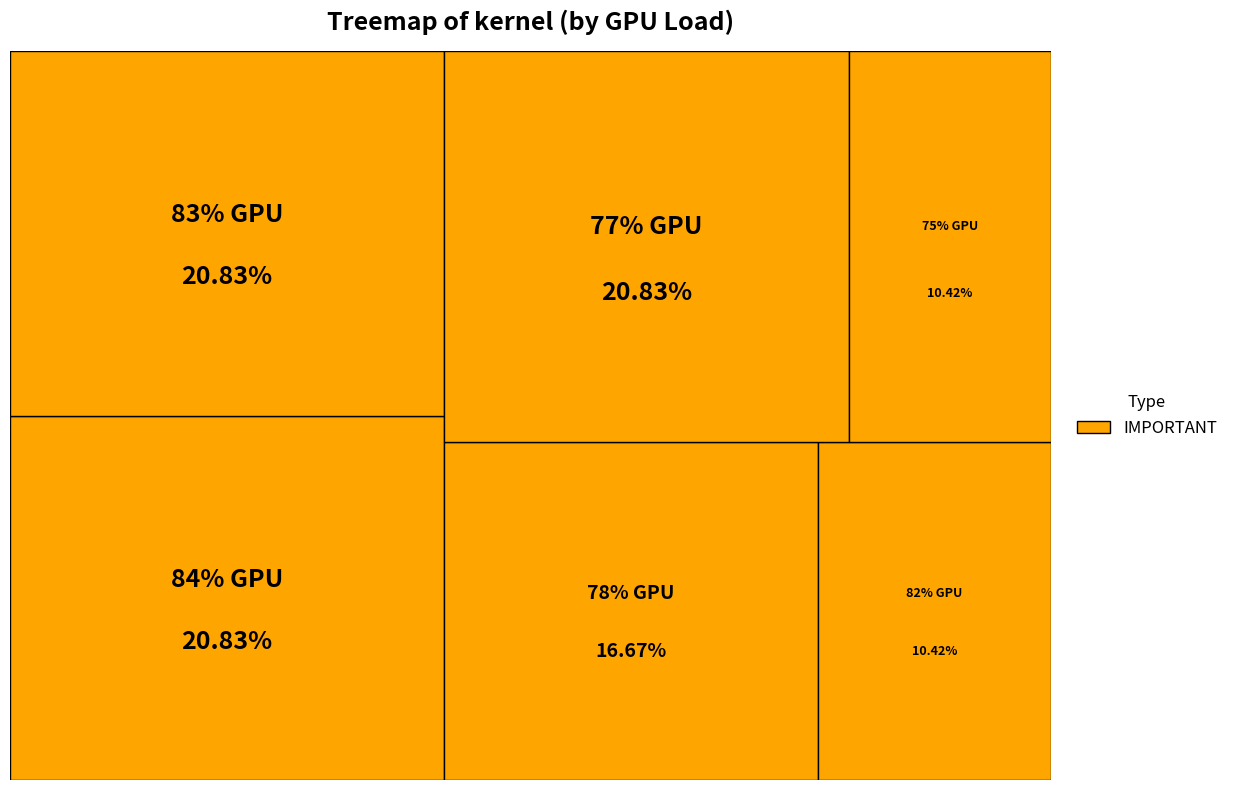

Is there any slice that represents more than half of the pie?

No